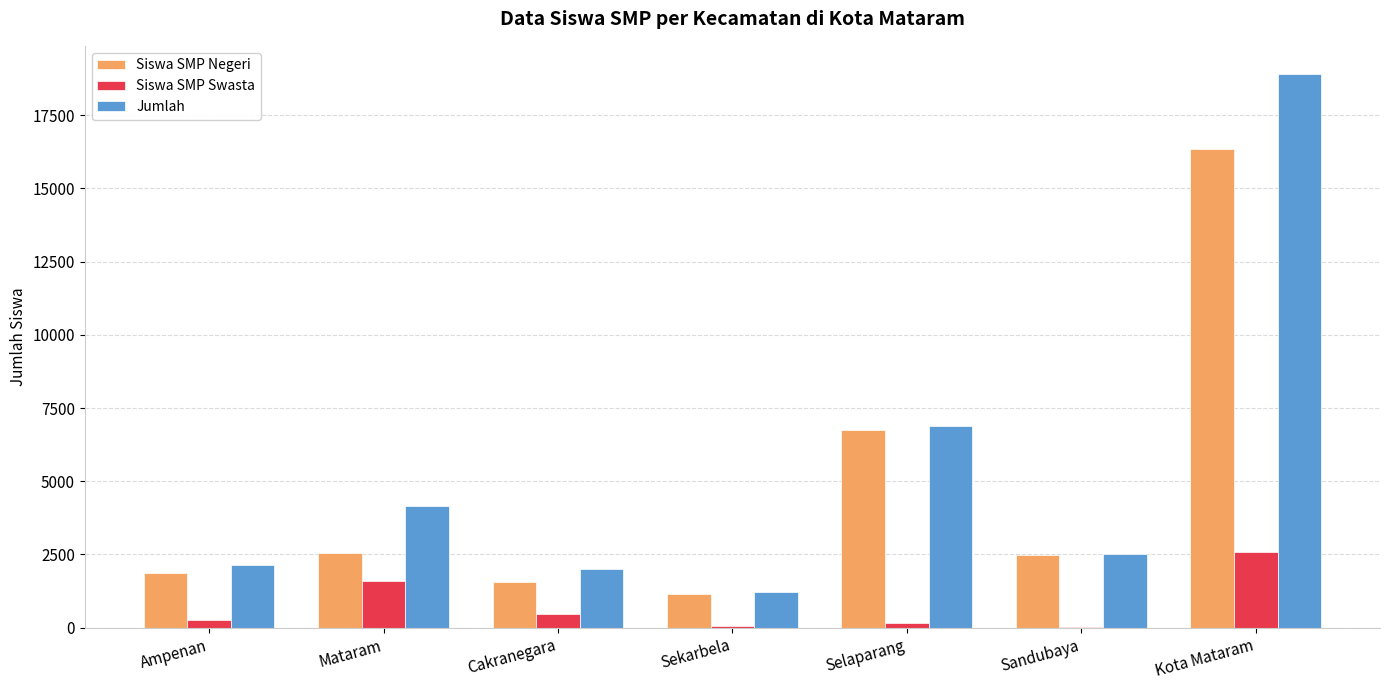

Are the bars horizontal?

No